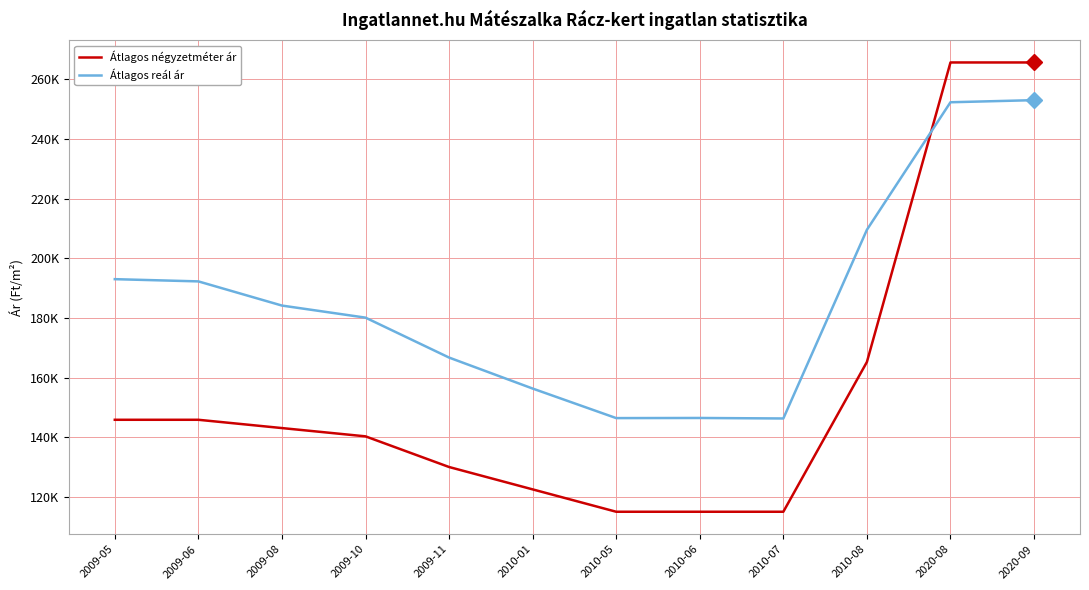

Rank the series by their maximum value, from highest to lowest.

Átlagos négyzetméter ár, Átlagos reál ár